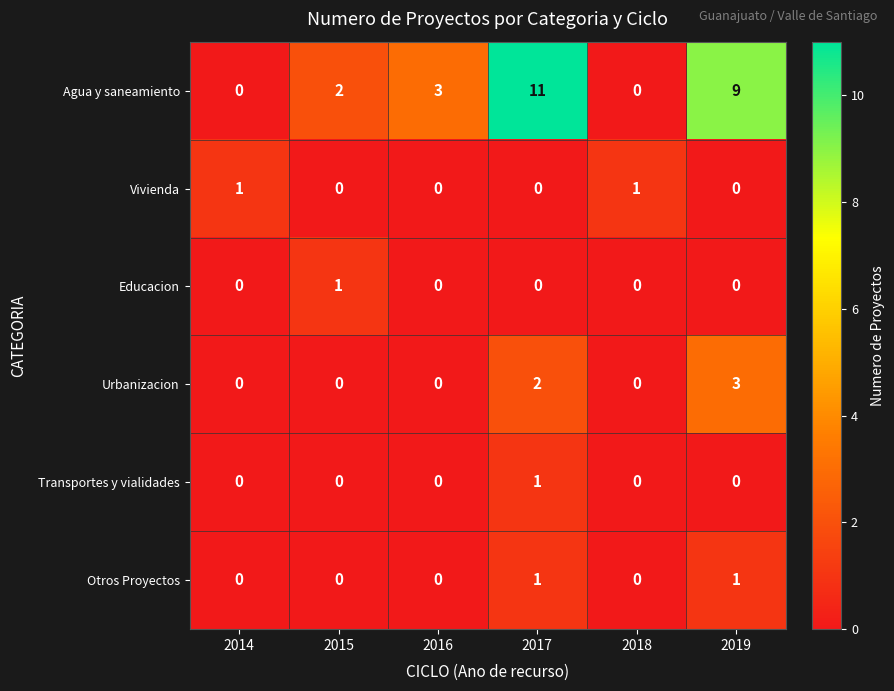

The value of Otros Proyectos at 2018 is 0. True or false?

True